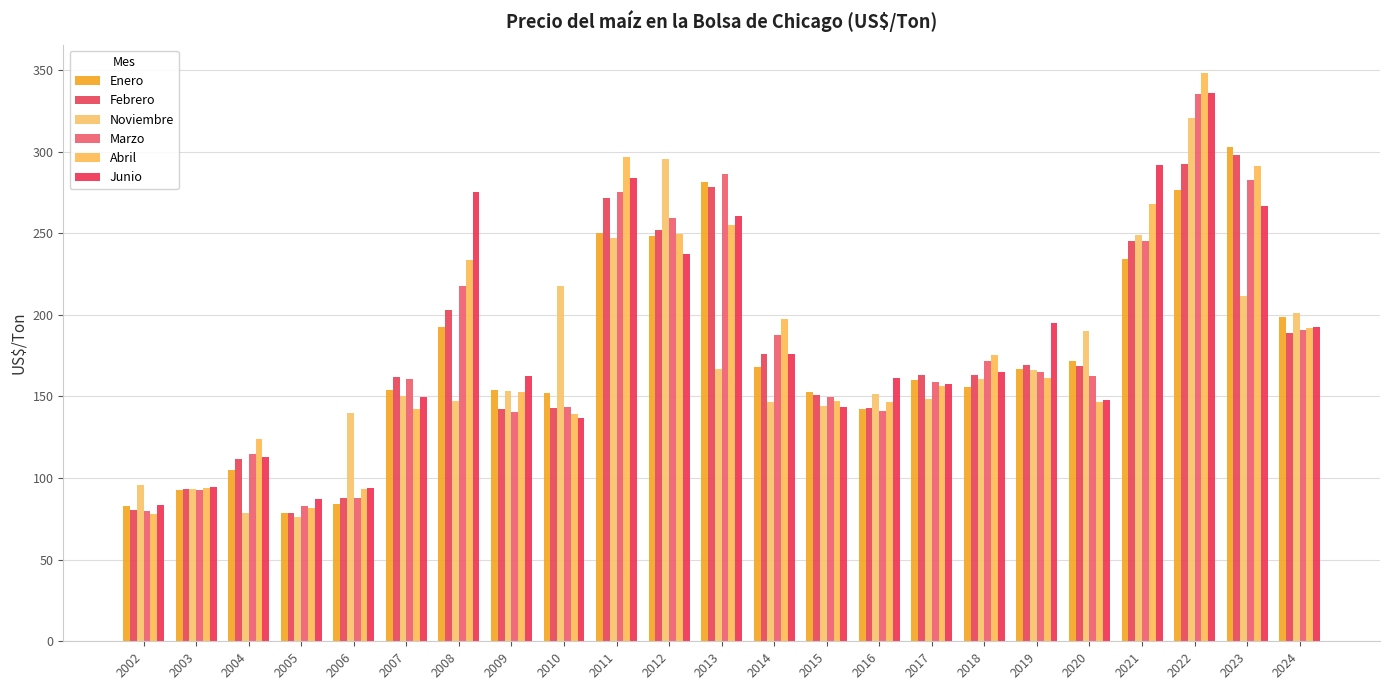

What is the greatest value displayed?

348.2